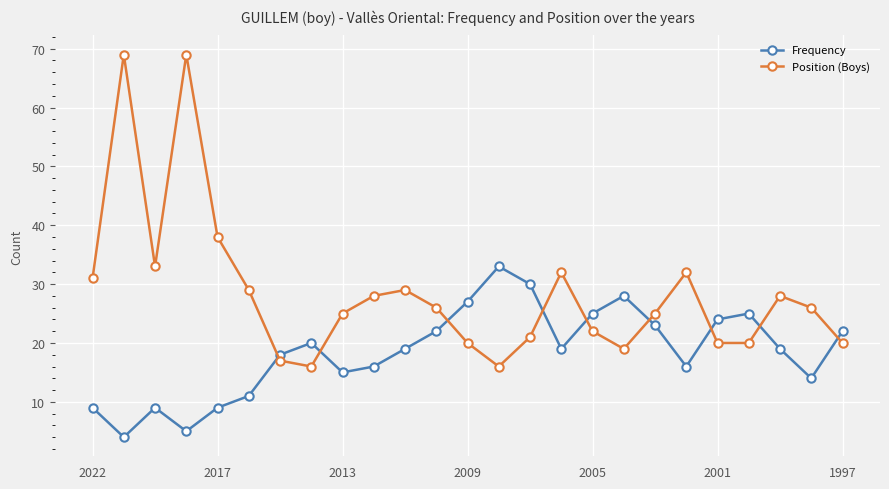

What is the smallest value displayed?

4